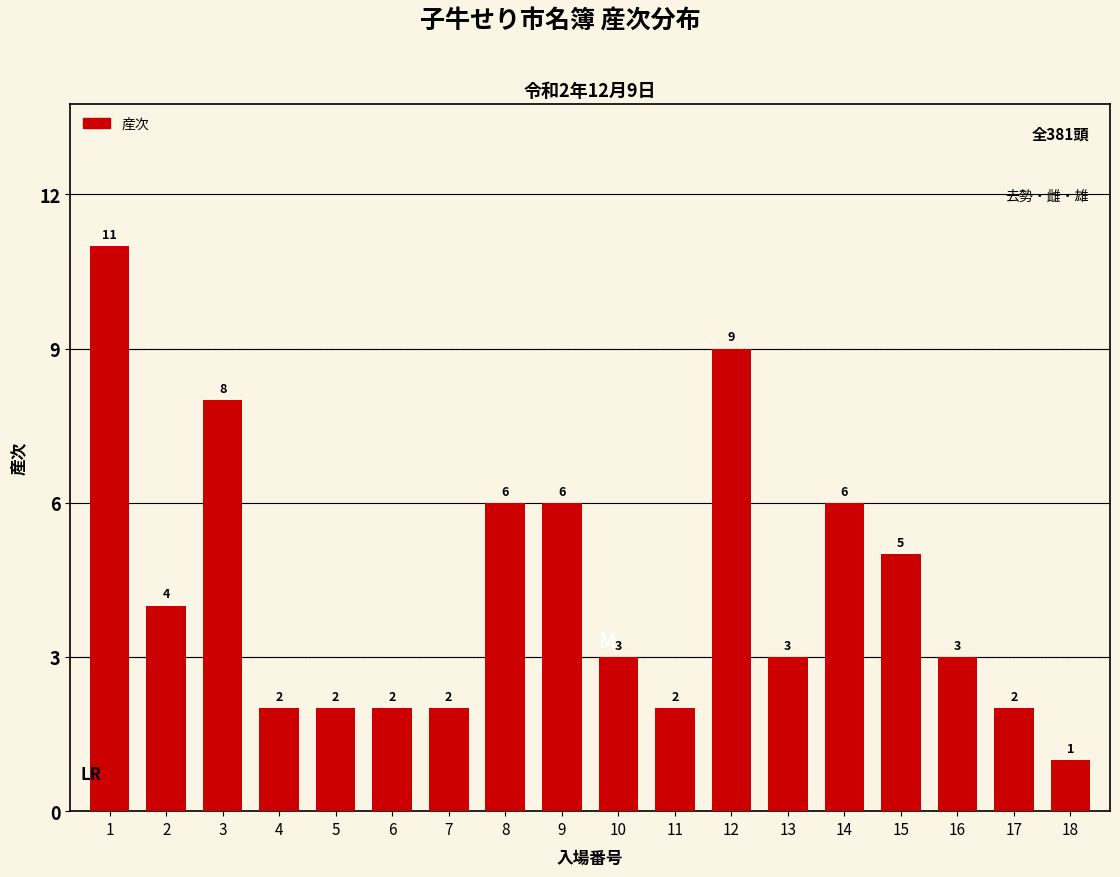

Reading left to right, extract all data points from this chart.

1=11	2=4	3=8	4=2	5=2	6=2	7=2	8=6	9=6	10=3	11=2	12=9	13=3	14=6	15=5	16=3	17=2	18=1